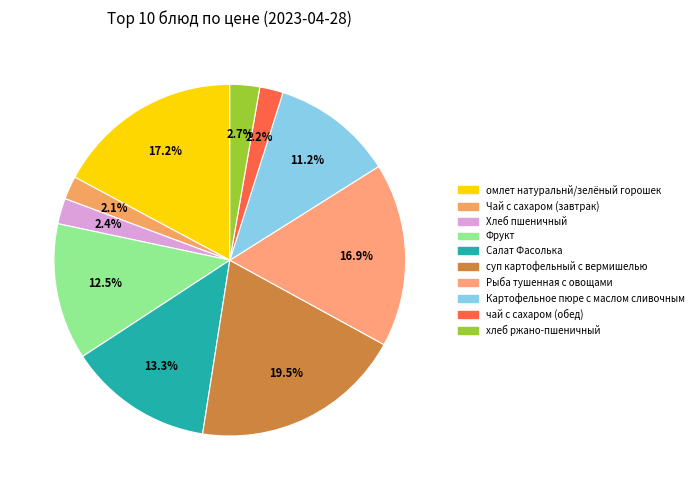

Does any single category account for the majority?

No